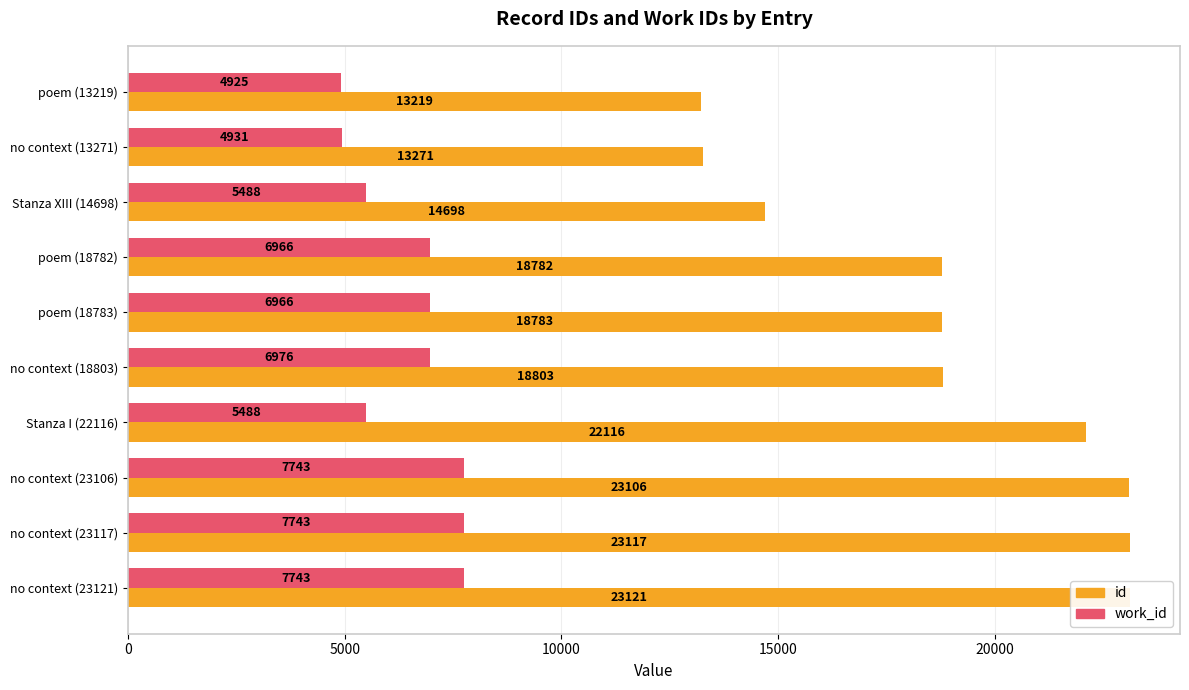

Is it true that work_id equals 7743 at no context (23121)?

True